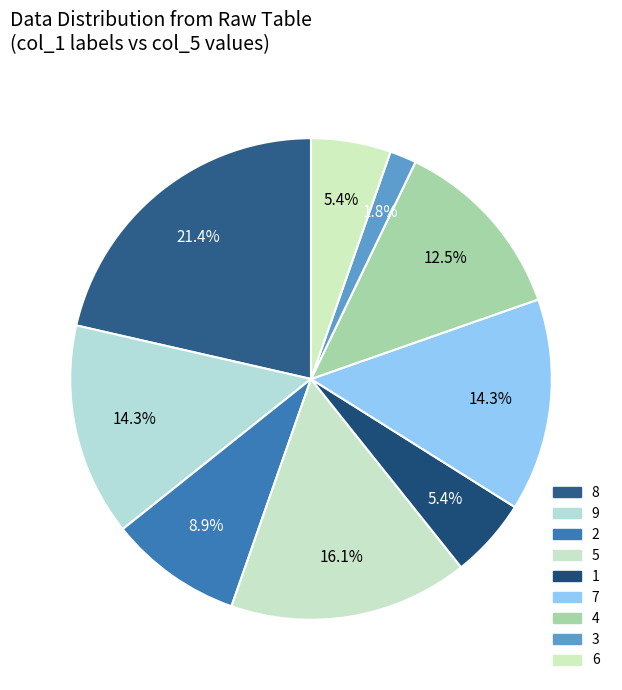

Count the number of slices in the pie.

9